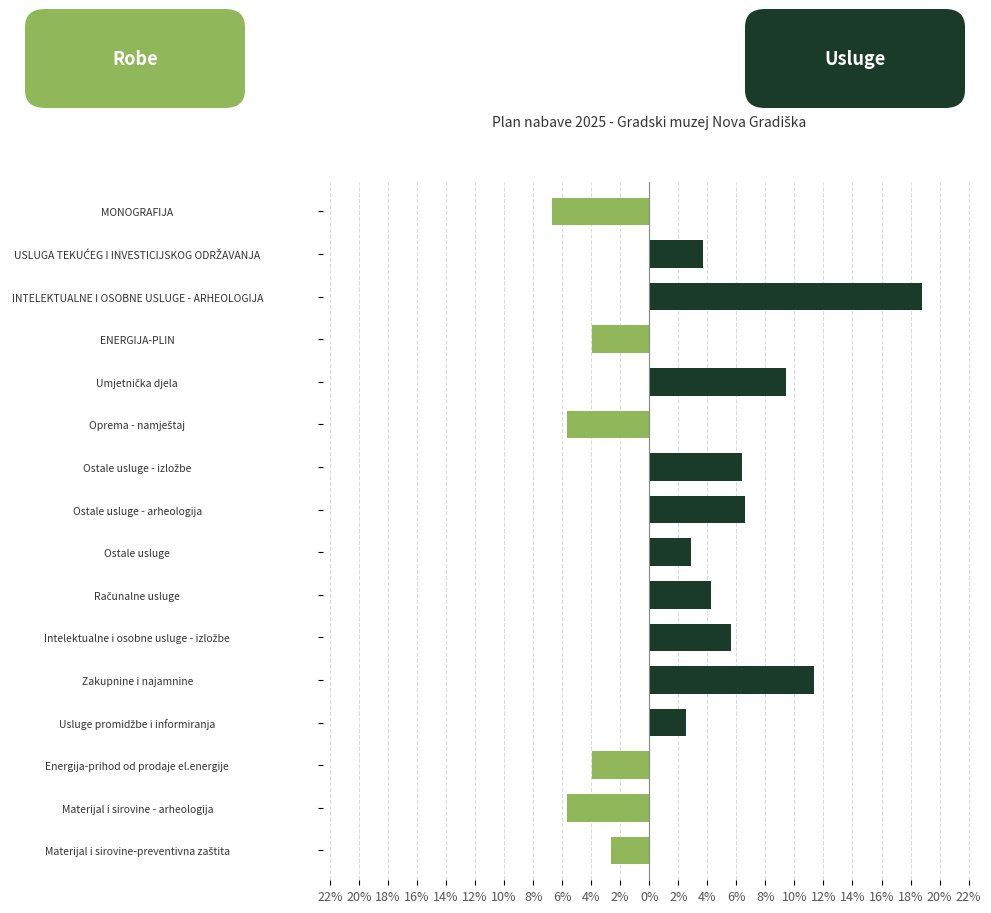

Which series has the largest total across all categories?

Usluge